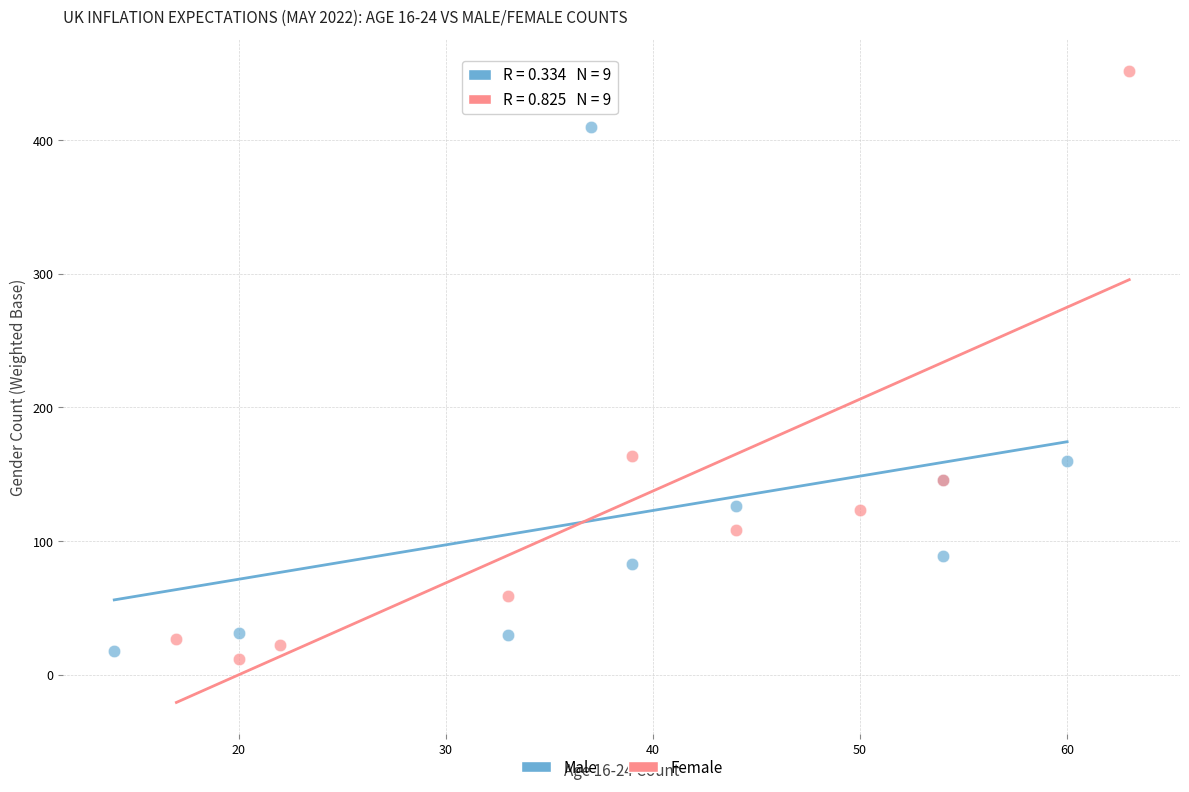

Which series contains the highest Y value?

Female